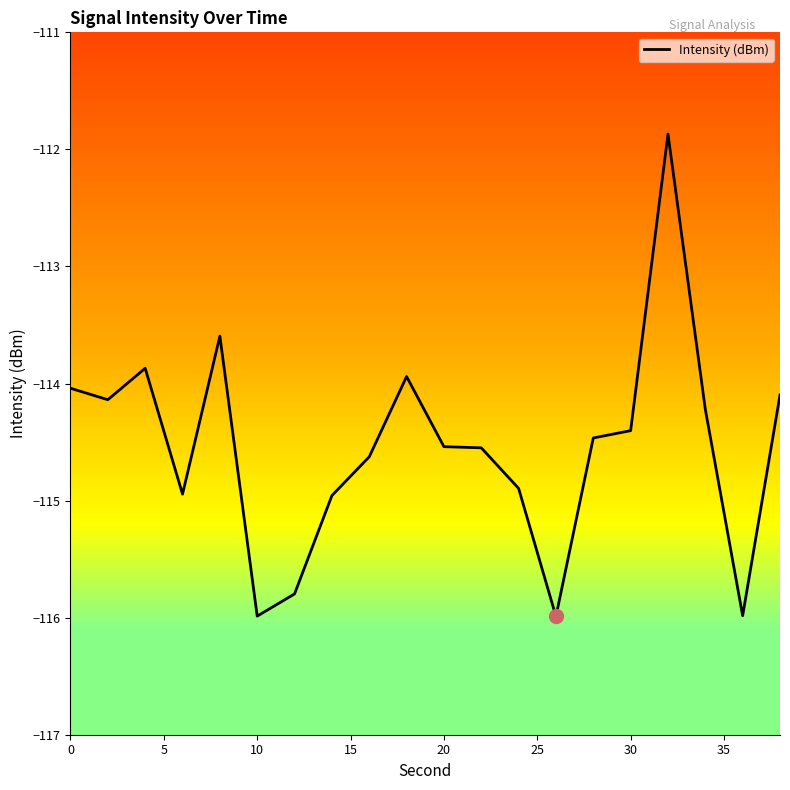

What is the value of the 14th point from the left?

-116.0